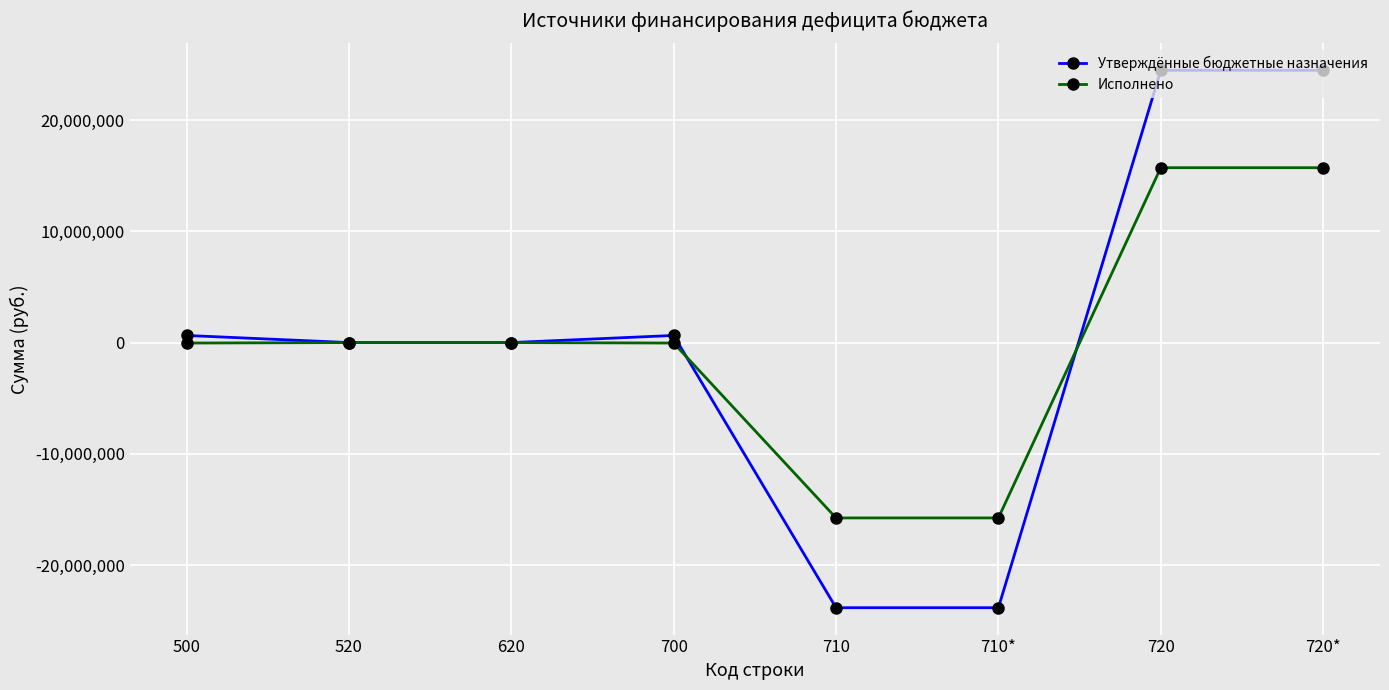

At 720, list the series in order from largest to smallest.

Утверждённые бюджетные назначения, Исполнено